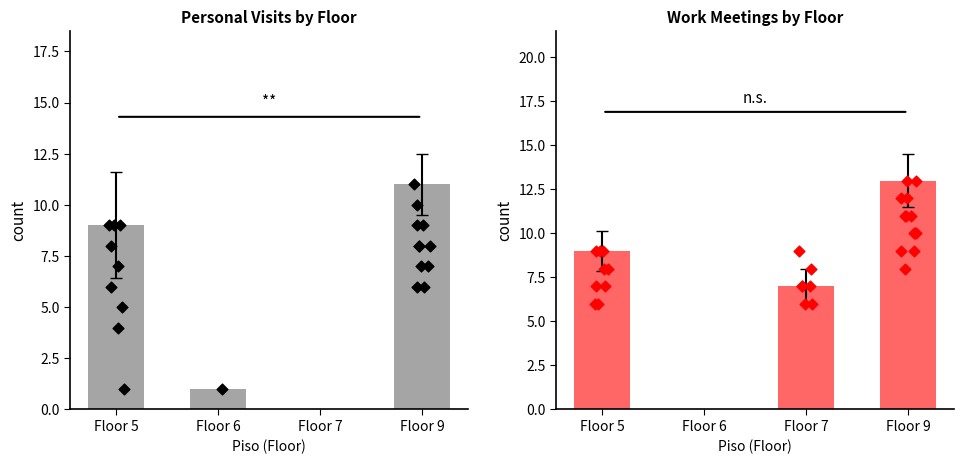

Which series contains the lowest Y value?

Personal